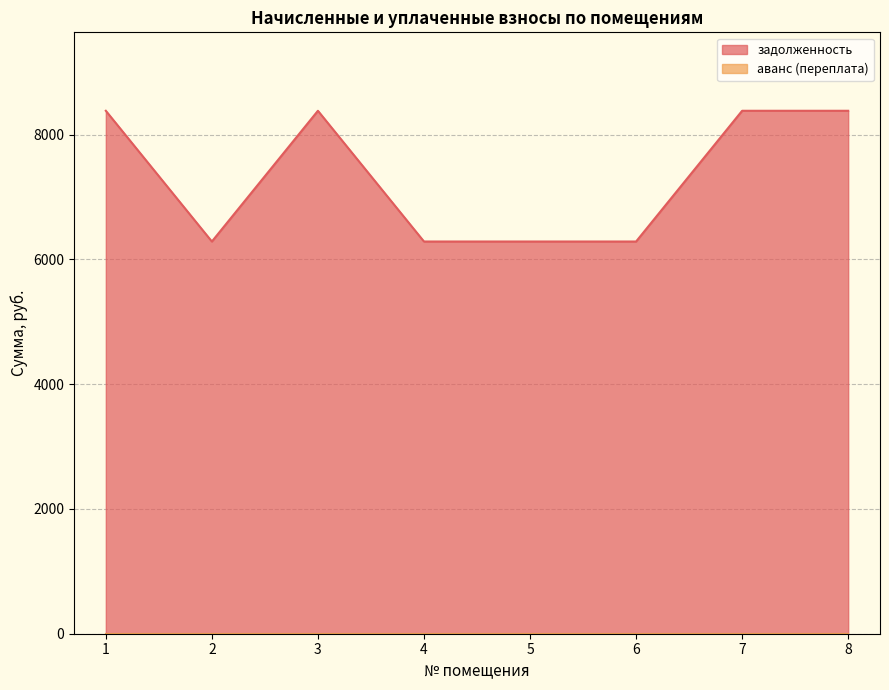

What is the minimum value shown in the chart?

0.0